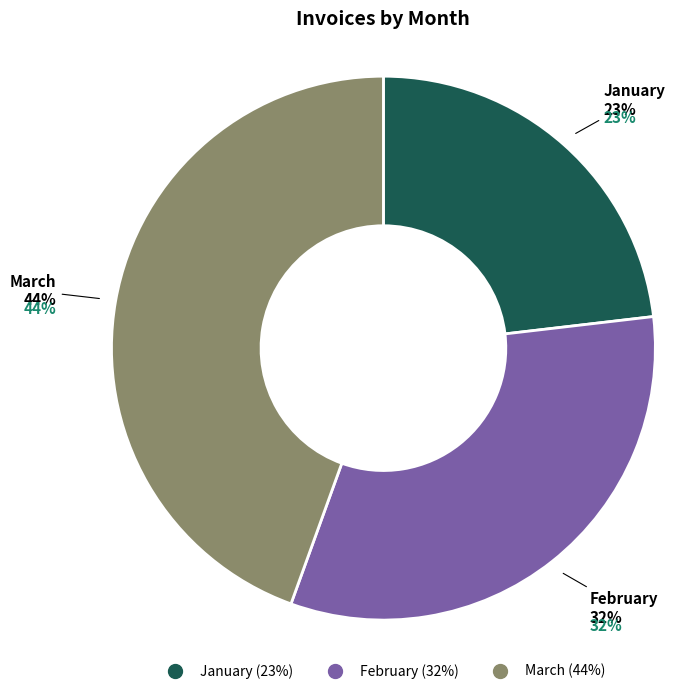

Does any single category account for the majority?

No